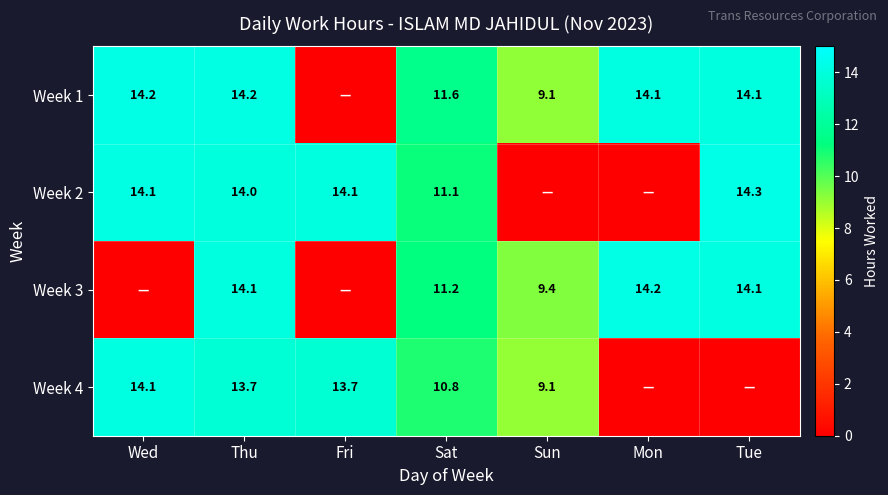

What is the difference between the Week 4 values at Sat and Sun?

1.7